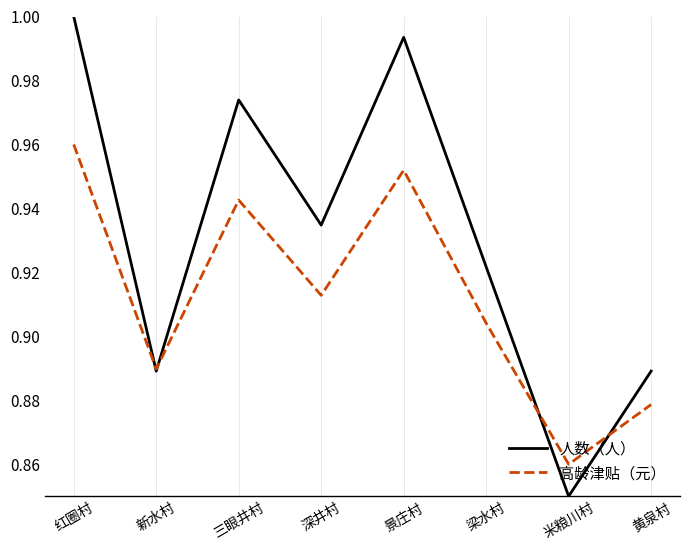

At 三眼井村, list the series in order from largest to smallest.

人数（人）, 高龄津贴（元）